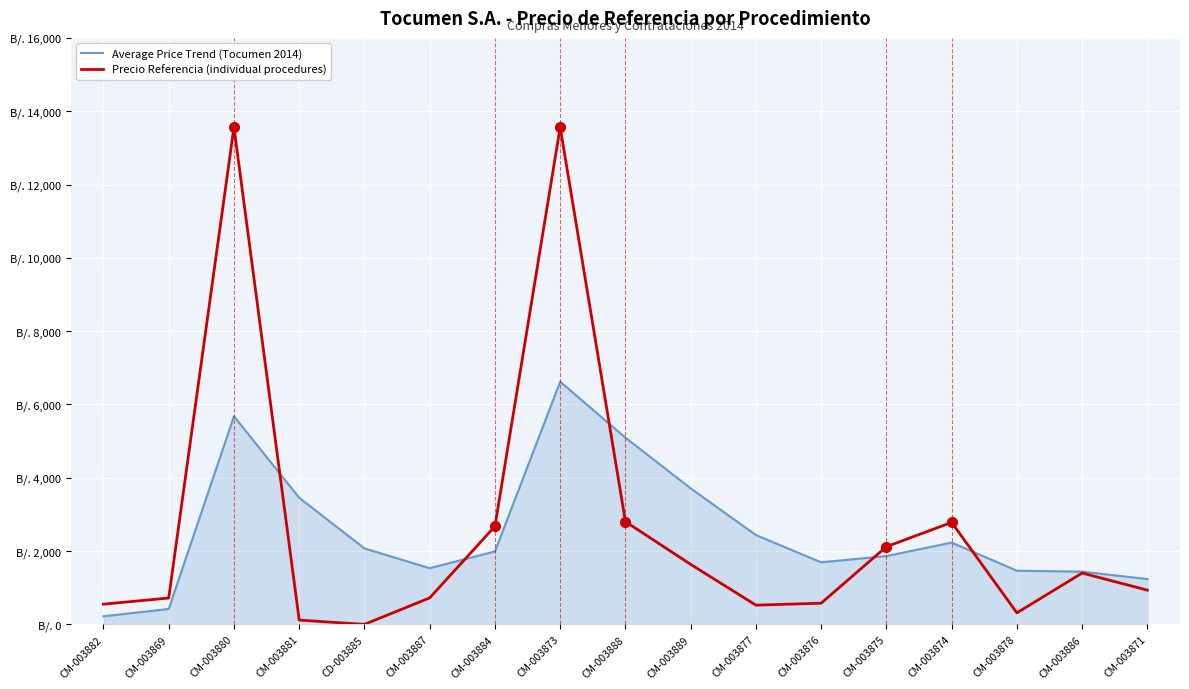

What are all the series names shown in the legend?

Average Price Trend (Tocumen 2014), Precio Referencia (individual procedures)